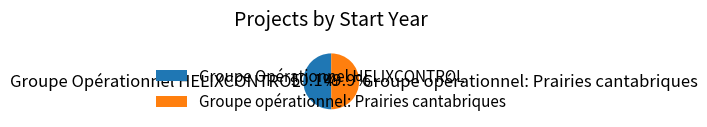

To the nearest percent, what portion does Groupe Opérationnel HELIXCONTROL represent?

50%